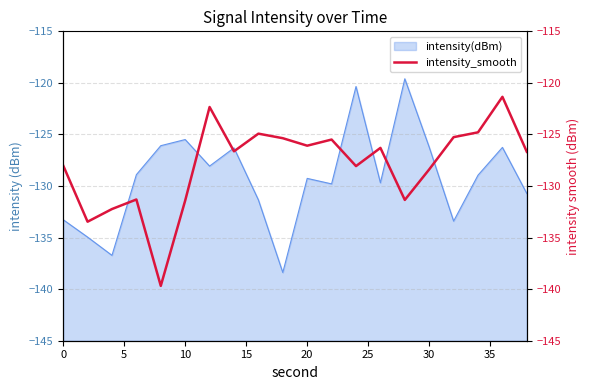

True or false: intensity(dBm) has a value of -198.5 at 10.

False